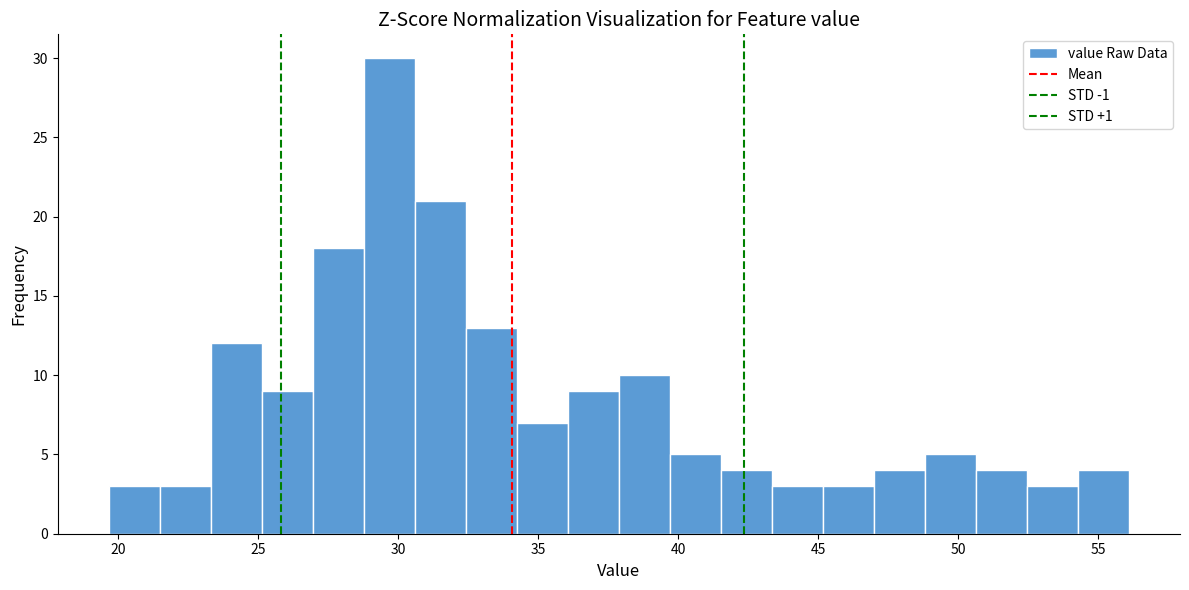

Read against the x-axis, roughly where is the centre of the tallest bar?

29.5